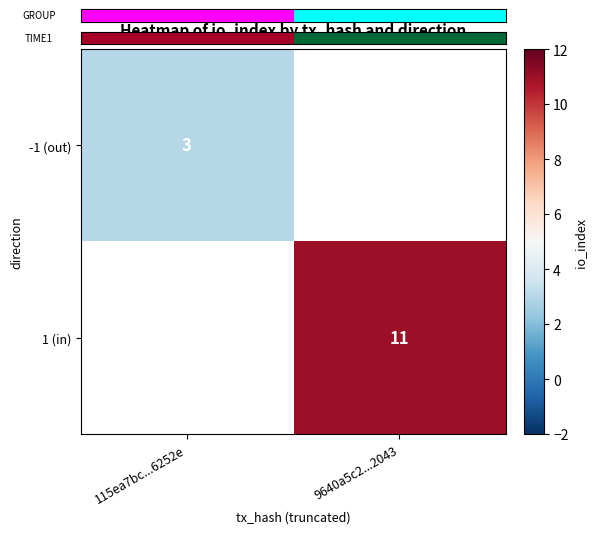

True or false: -1 (out) has a value of 3 at 115ea7bc...6252e.

True